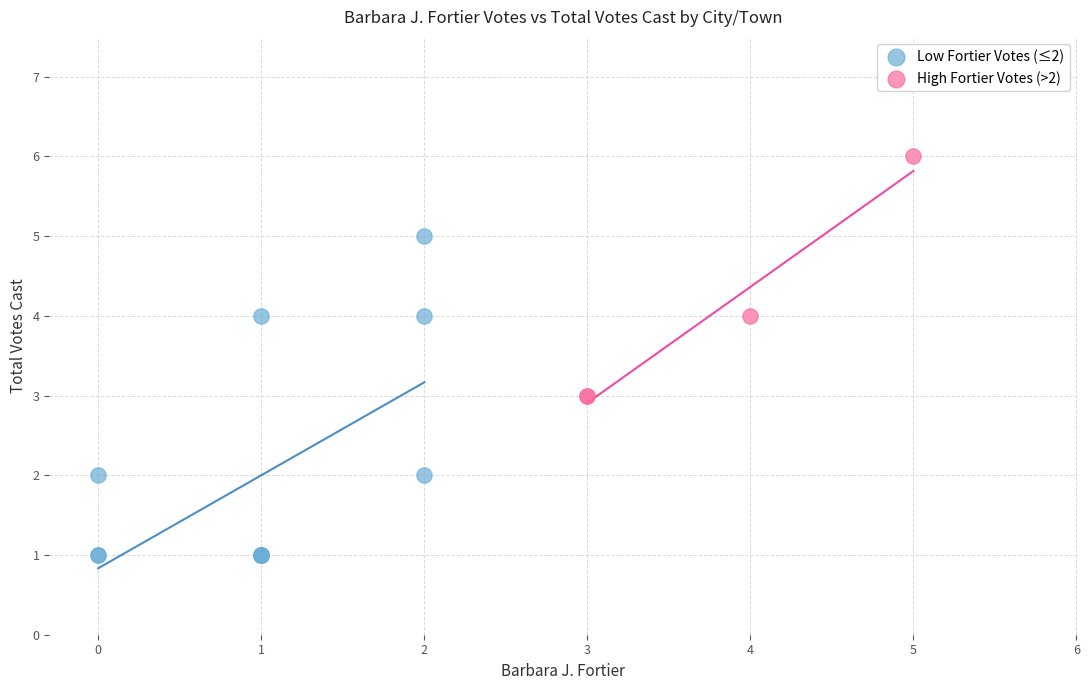

Which series contains the lowest Y value?

Low Fortier Votes (≤2)